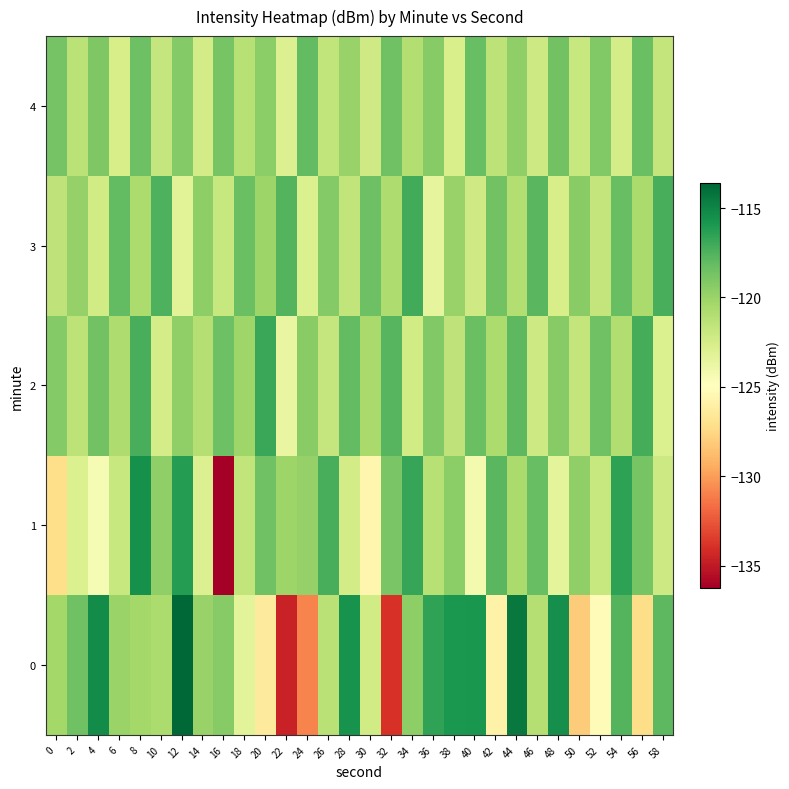

Reading right to left, what are all the values shown in this chart?

0: 58=-117.8	56=-127.2	54=-117.6	52=-125.2	50=-128.1	48=-115.5	46=-121.1	44=-114.4	42=-125.9	40=-115.8	38=-115.9	36=-116.6	34=-119.5	32=-133.9	30=-122.3	28=-115.6	26=-121.3	24=-130.9	22=-134.6	20=-126.4	18=-123.3	16=-119.3	14=-120.0	12=-113.6	10=-120.8	8=-120.3	6=-120.0	4=-115.3	2=-118.5	0=-120.4
1: 58=-122.1	56=-118.8	54=-116.5	52=-121.9	50=-119.7	48=-123.4	46=-118.2	44=-120.6	42=-117.8	40=-124.3	38=-119.5	36=-121.2	34=-116.7	32=-118.9	30=-125.6	28=-122.4	26=-117.3	24=-119.8	22=-120.1	20=-118.5	18=-121.6	16=-136.3	14=-122.9	12=-116.2	10=-119.7	8=-115.6	6=-121.8	4=-124.5	2=-122.8	0=-127.2
2: 58=-122.8	56=-117.2	54=-120.9	52=-118.5	50=-121.7	48=-119.3	46=-122.1	44=-117.9	42=-120.7	40=-118.3	38=-121.5	36=-119.1	34=-122.3	32=-117.7	30=-120.5	28=-118.1	26=-121.8	24=-119.4	22=-123.6	20=-116.8	18=-120.2	16=-118.4	14=-121.1	12=-119.7	10=-122.5	8=-117.3	6=-120.8	4=-118.6	2=-121.4	0=-119.2
3: 58=-117.3	56=-120.6	54=-118.2	52=-121.7	50=-119.4	48=-122.6	46=-117.8	44=-121.0	42=-118.6	40=-122.2	38=-119.9	36=-123.5	34=-117.1	32=-120.8	30=-118.4	28=-121.6	26=-119.2	24=-122.8	22=-117.6	20=-120.1	18=-118.3	16=-121.9	14=-119.6	12=-123.2	10=-117.4	8=-120.7	6=-118.1	4=-122.3	2=-119.8	0=-121.5
4: 58=-121.7	56=-118.3	54=-122.5	52=-119.1	50=-121.9	48=-118.6	46=-122.1	44=-119.7	42=-121.4	40=-118.2	38=-122.7	36=-119.3	34=-121.0	32=-118.5	30=-122.2	28=-119.9	26=-121.6	24=-118.1	22=-122.9	20=-119.5	18=-121.2	16=-118.8	14=-122.4	12=-119.2	10=-121.8	8=-118.4	6=-122.6	4=-119.0	2=-121.3	0=-118.7